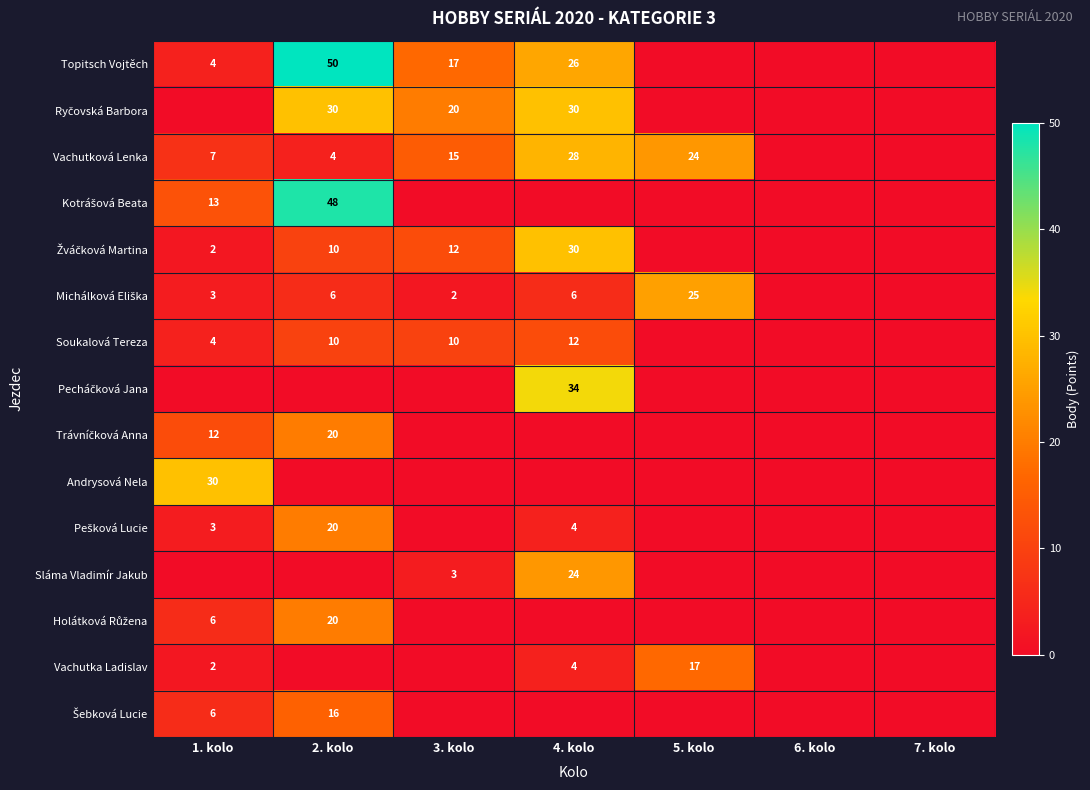

At which label does Vachutka Ladislav reach its peak?

5. kolo